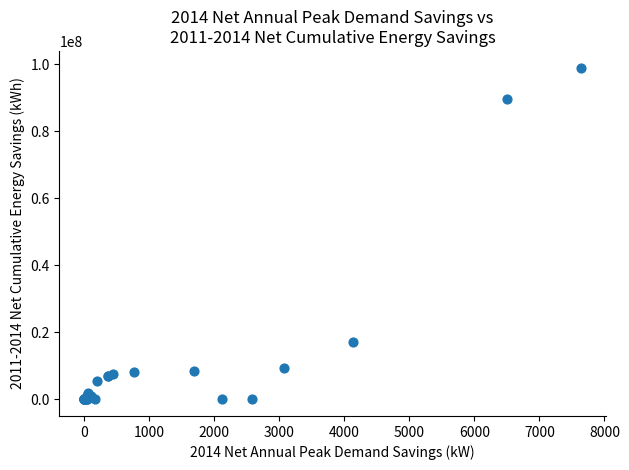

What Y value in the scatter plot is closest to 49498660?

17006433.6